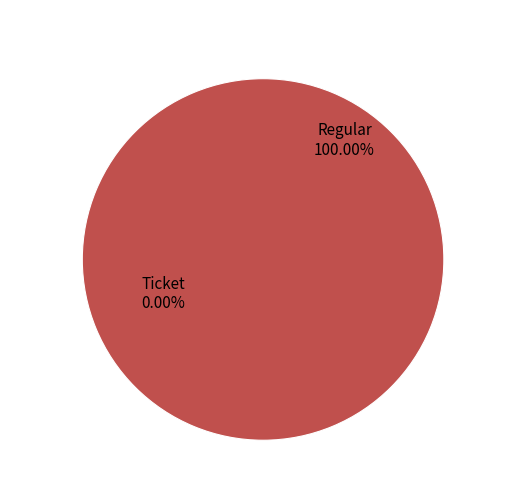

How many segments does this pie chart have?

2